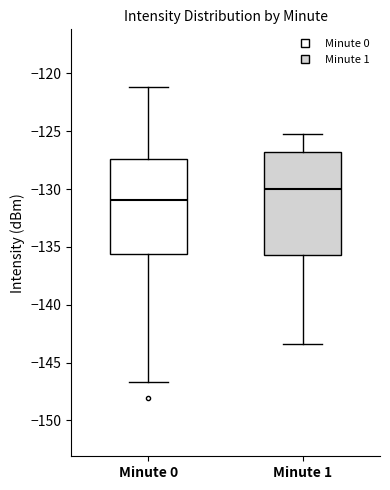

Reading left to right, read every box against the y-axis: the position of its median line, the range the box covers, and the ends of its whiskers. The values are not printed on the chart, so give them approximately, as read against the axis.

Minute 0: median -131.0, box -135.5 to -127.5, whiskers -146.5 to -121.0
Minute 1: median -130.0, box -135.5 to -127.0, whiskers -143.5 to -125.5